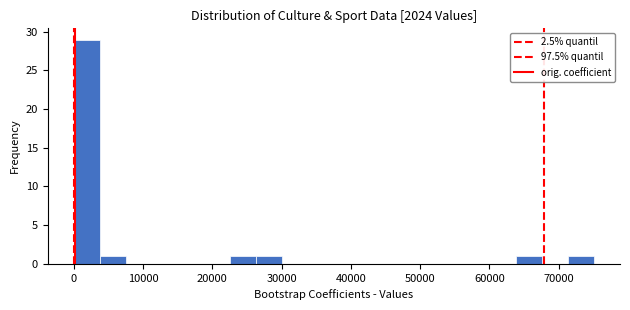

Around what value on the x-axis is the tallest bar? Give the approximate position of its centre, as read against the axis.

2000